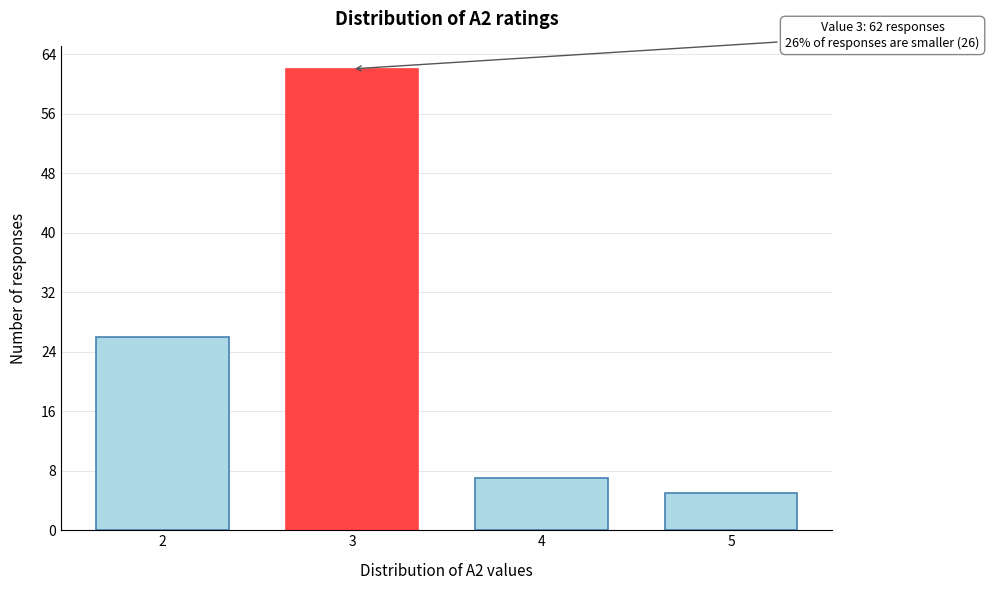

Reading right to left, list all the values displayed in this chart.

5	7	62	26